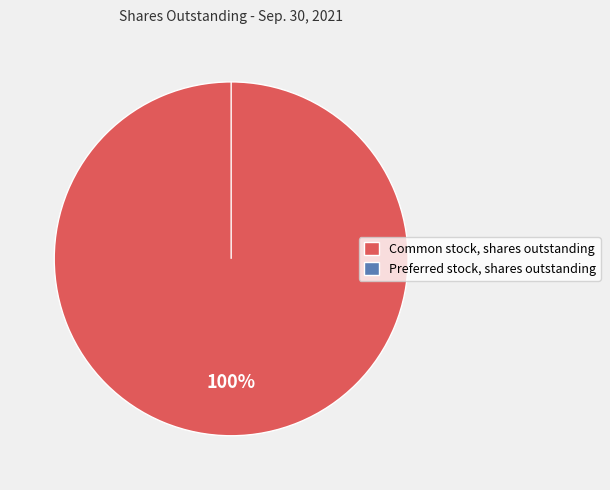

Count the number of slices in the pie.

2